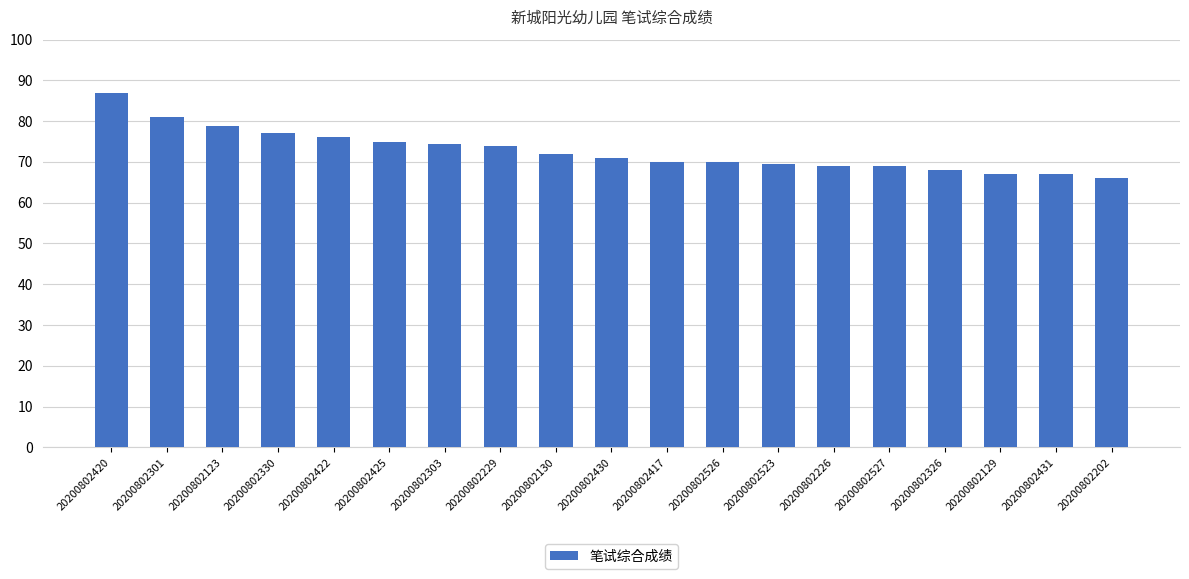

True or false: the data shows 66.0 at 20200802202.

True